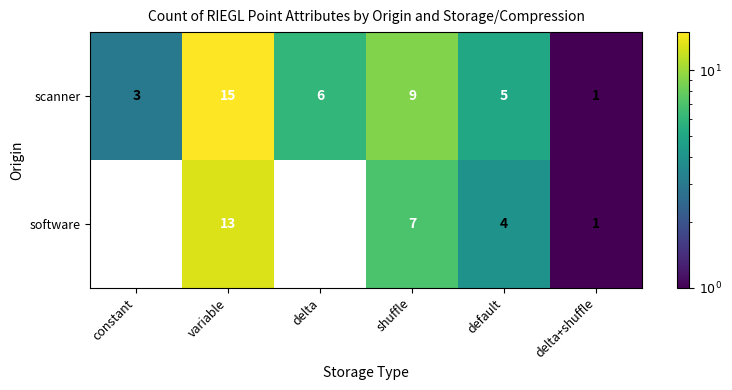

What is the spread (max minus min) of values at shuffle?

2